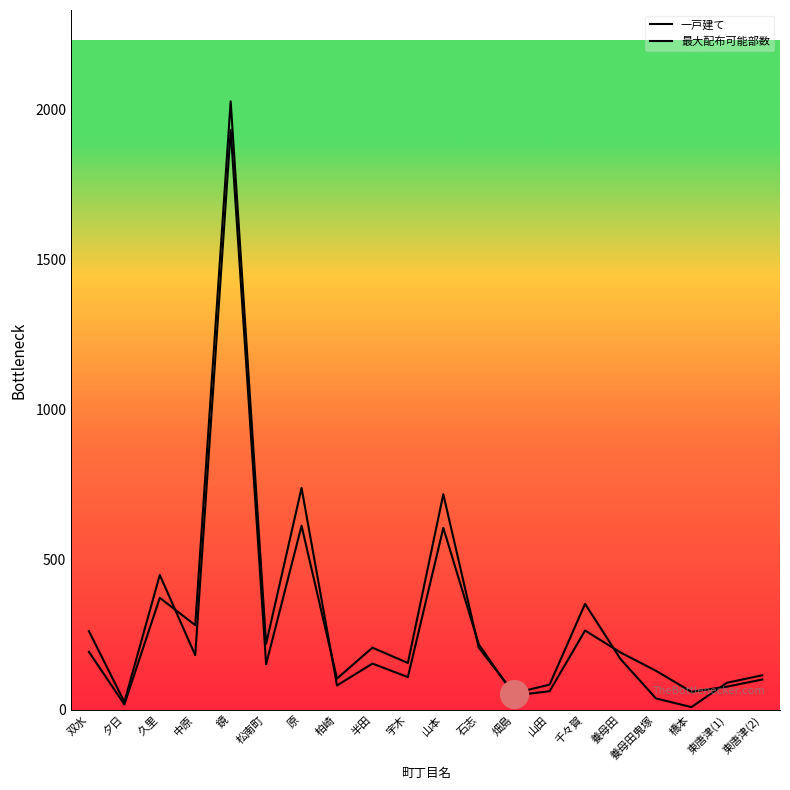

Is the value of 最大配布可能部数 at 中原 greater than the value of 一戸建て at 久里?

No